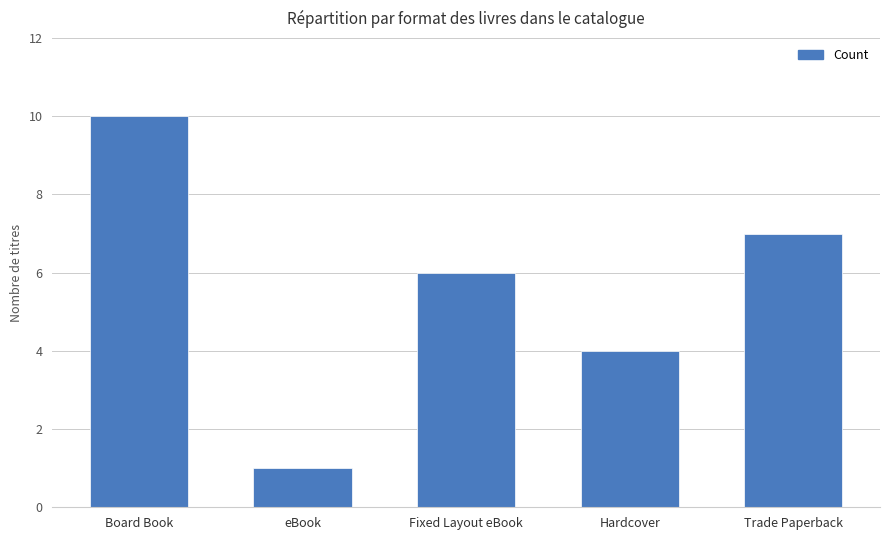

What is the ratio of the value at eBook to the value at Board Book?

0.1